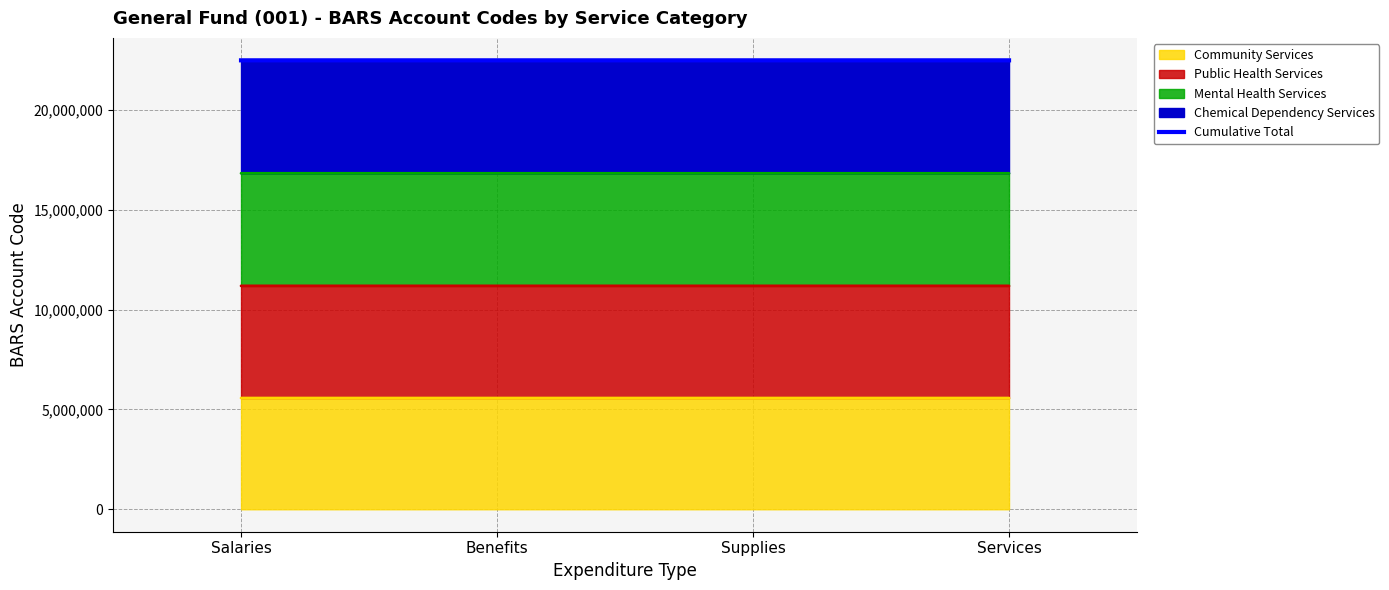

Rank the categories by value from highest to lowest.

Services, Supplies, Benefits, Salaries